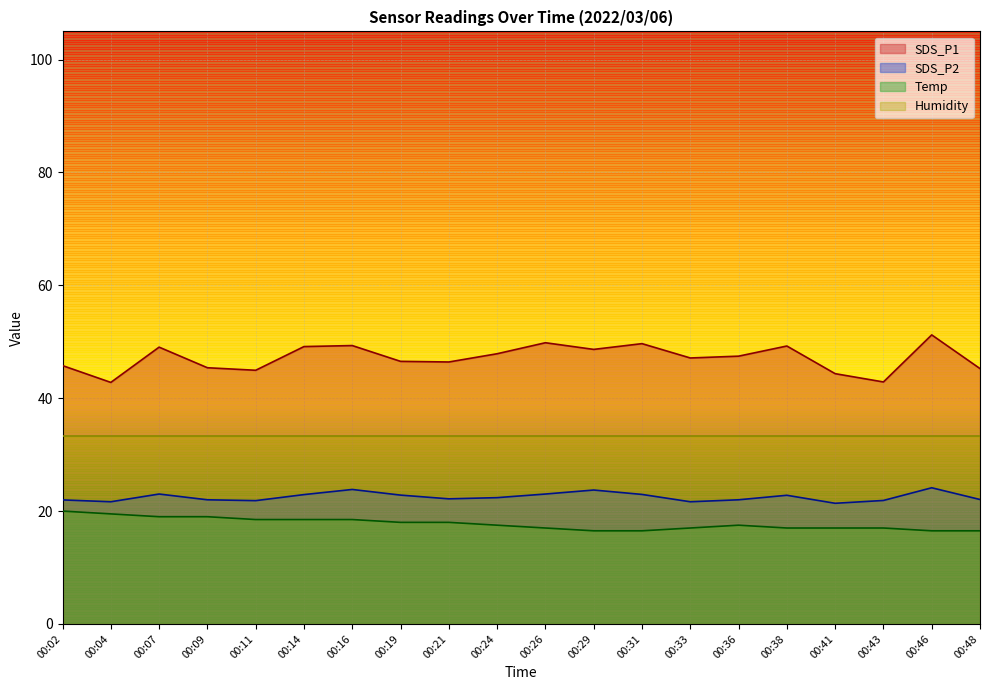

What is the difference between the maximum and second lowest values in the Temp series?

3.5